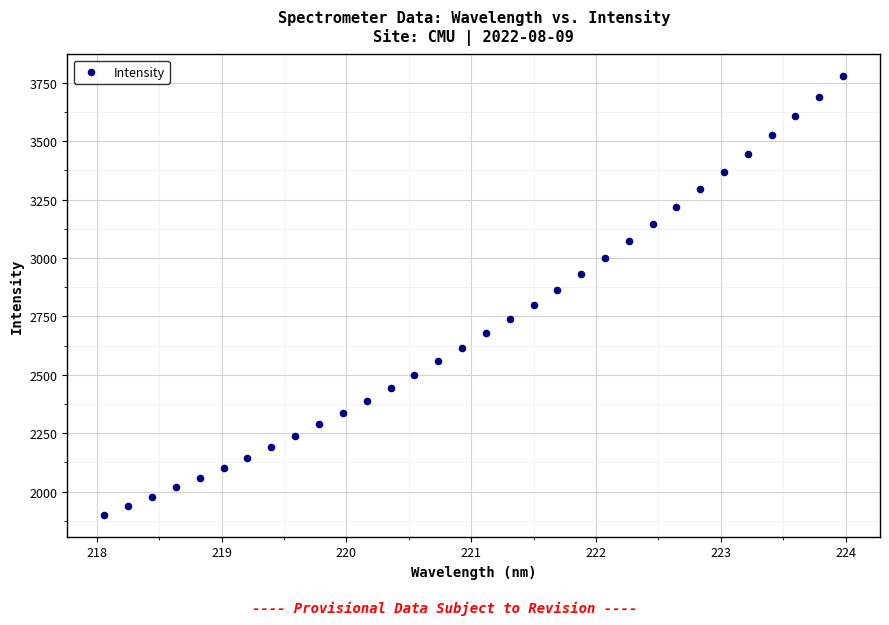

What is the range of Y values (max minus min)?

1877.1